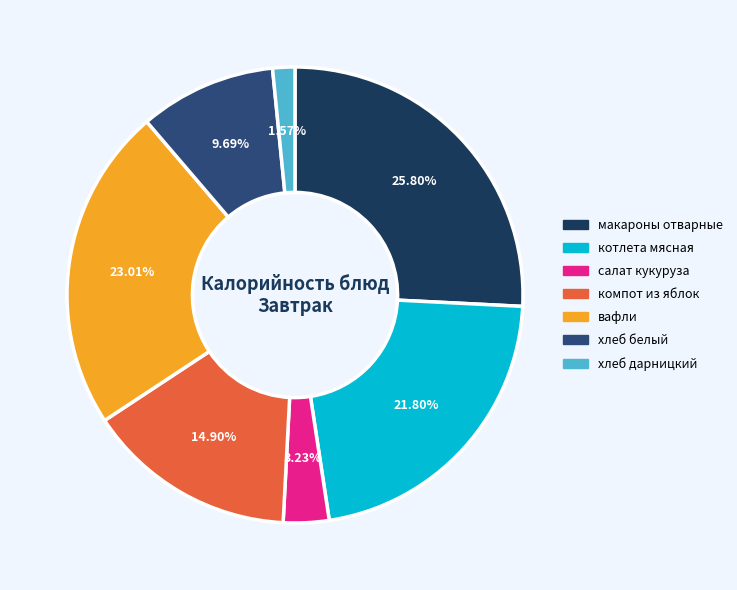

How many slices are in this pie chart?

7